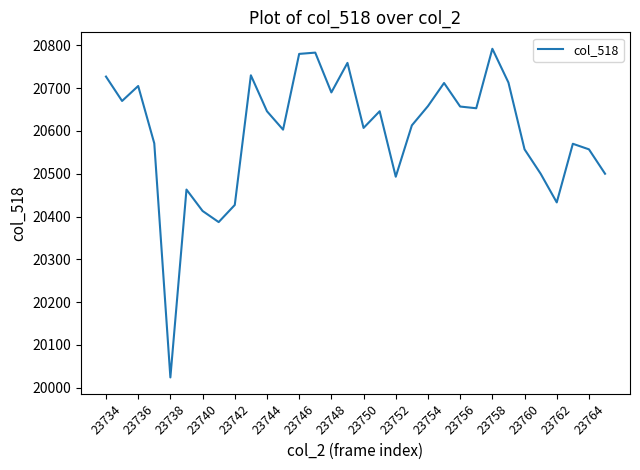

Does the chart have visible grid lines?

No